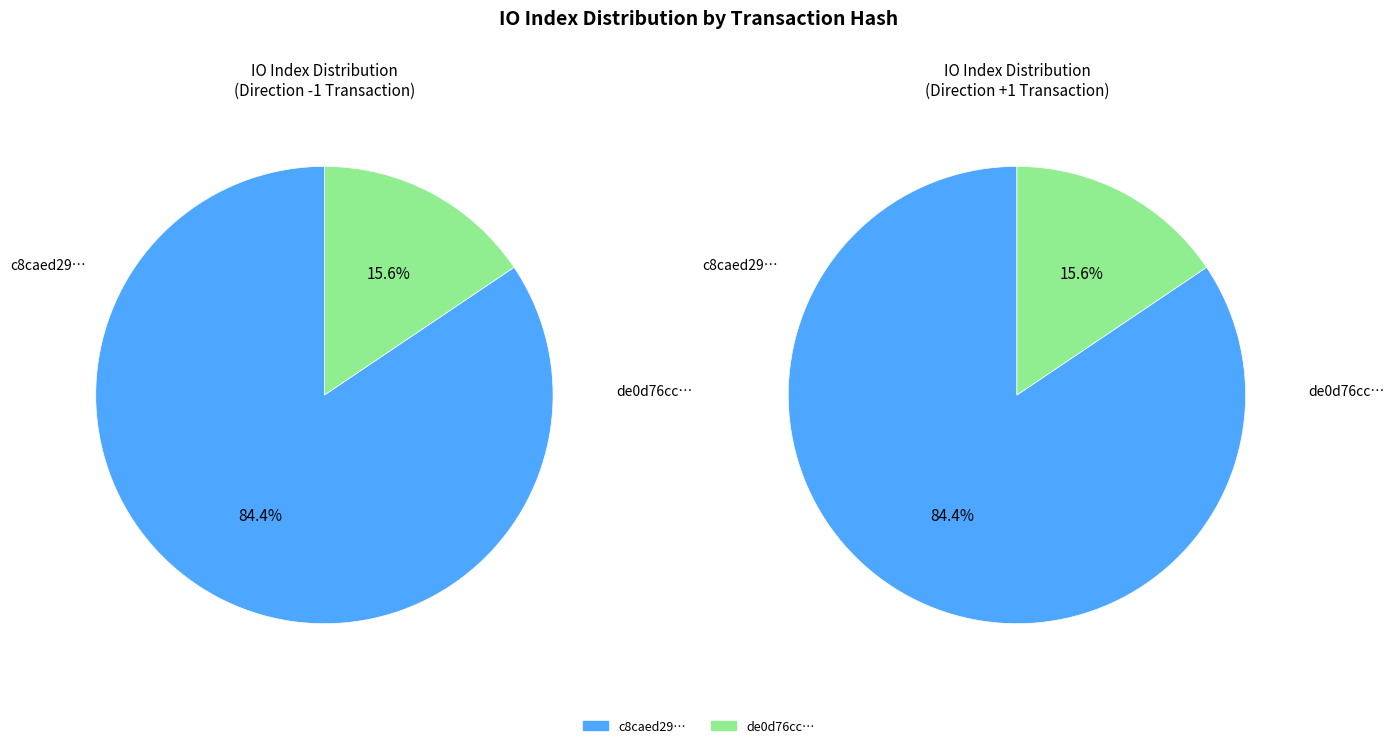

What percentage is the 1 slice, to the nearest percent?

16%